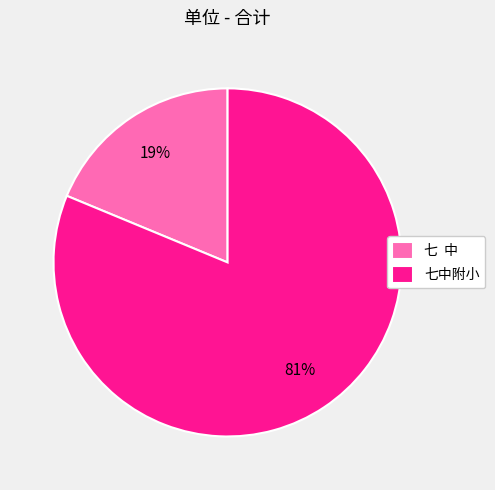

Which has a higher value, 七中附小 or 七 中?

七中附小